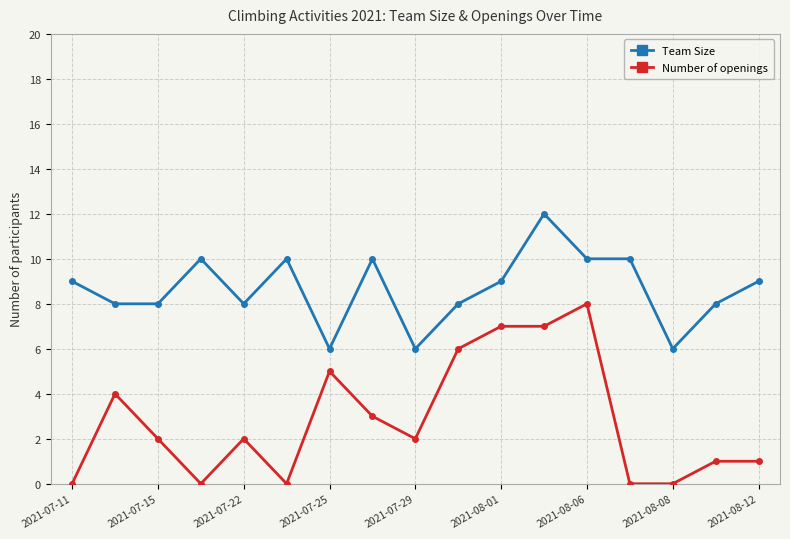

True or false: Team Size and Number of openings cross at least once.

False